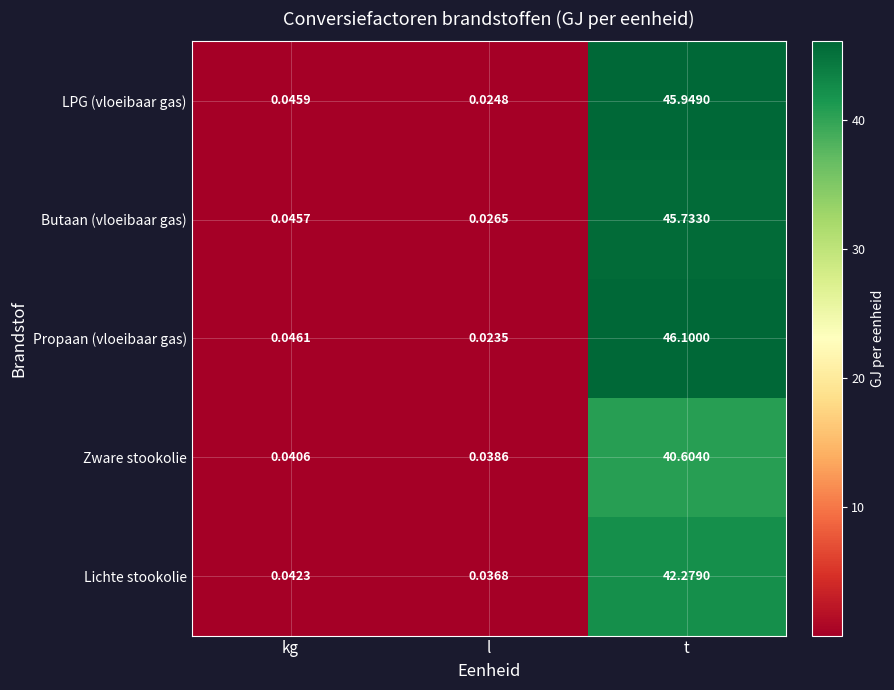

Count the number of data series in this chart.

5